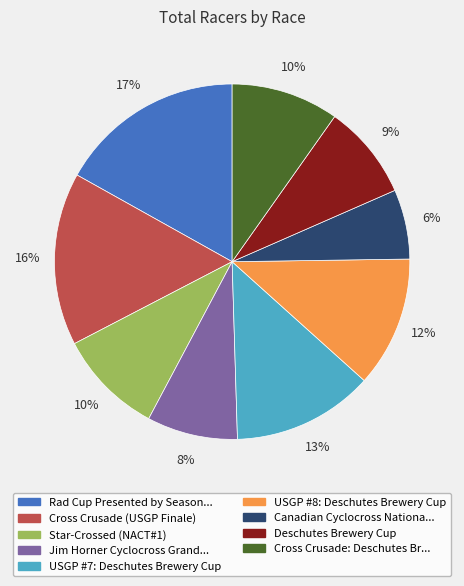

Is there a majority slice in this chart?

No